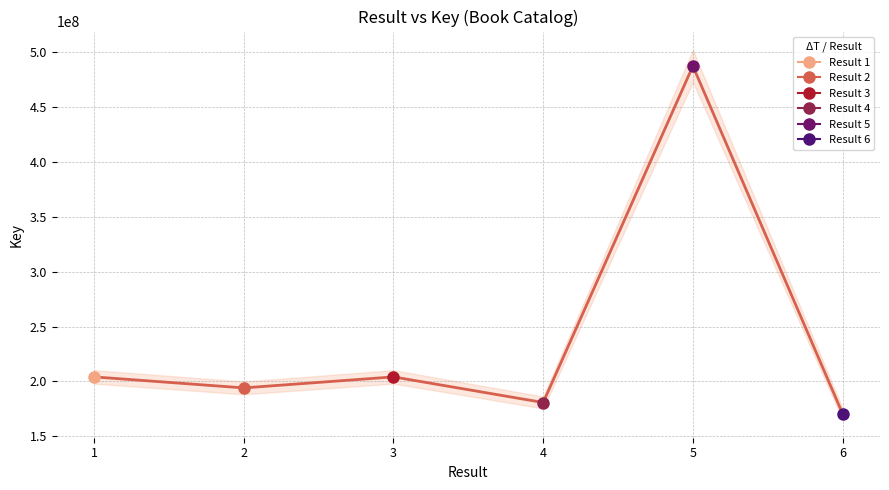

The chart shows a value of 125187701 at 5. True or false?

False